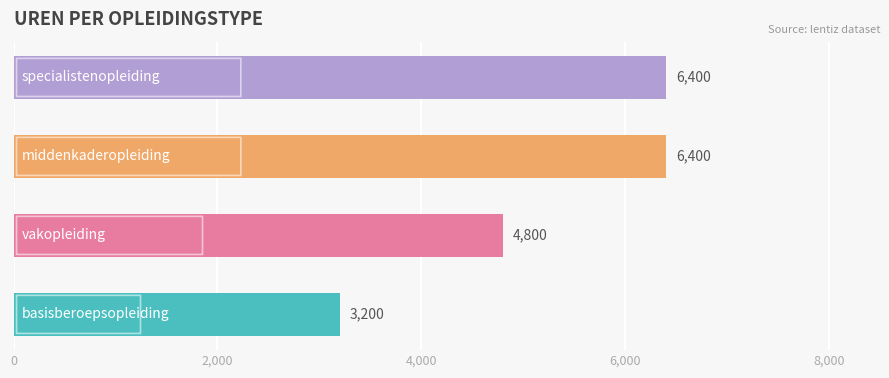

What is the greatest value displayed?

6400